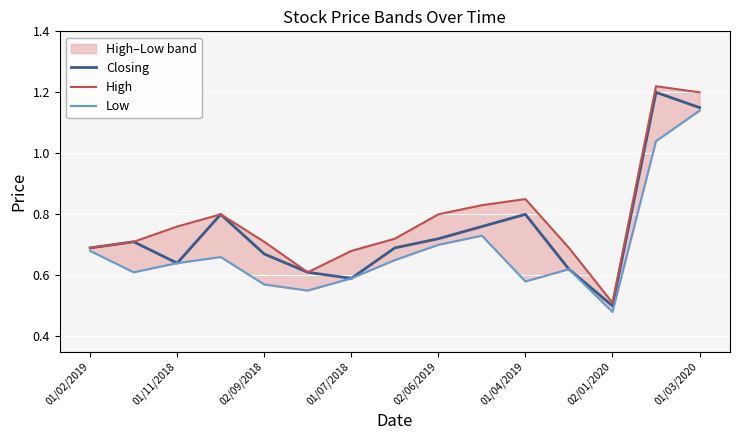

True or false: Low has more than 1 points higher than both neighbors.

True